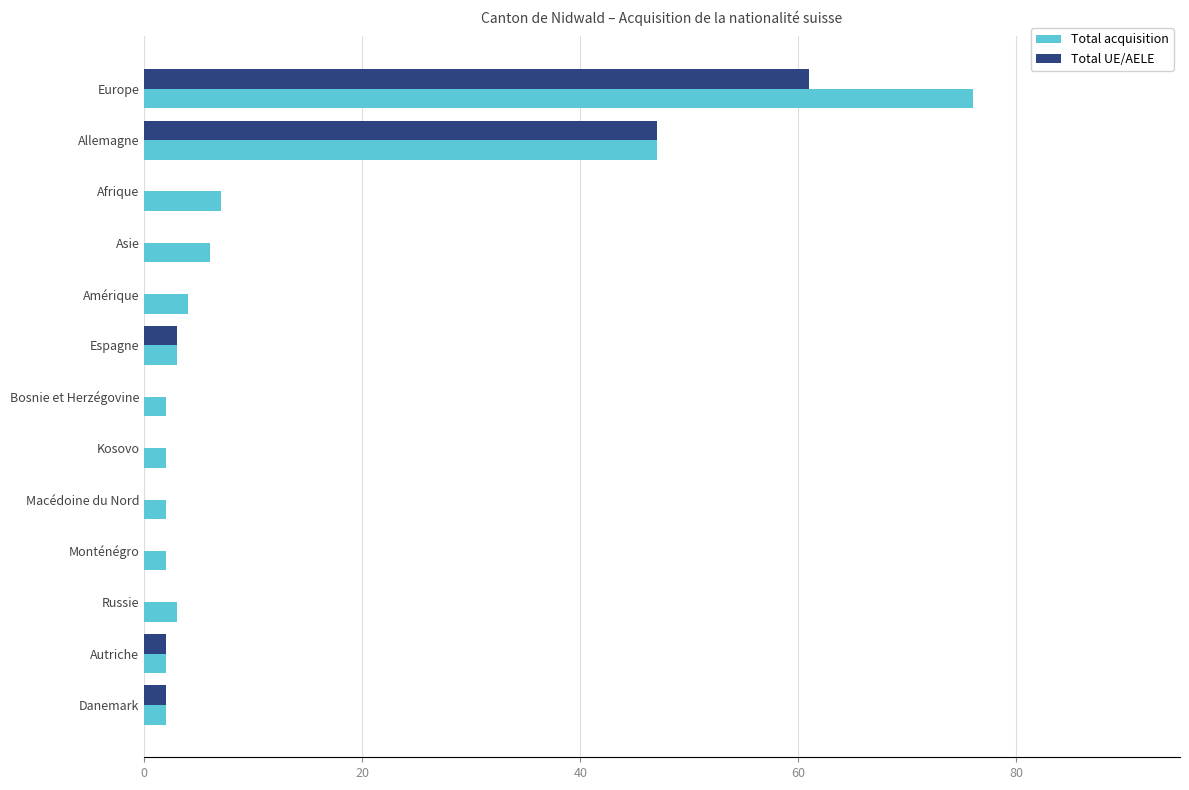

What is the sum of the Total acquisition values at Amérique and Kosovo?

6